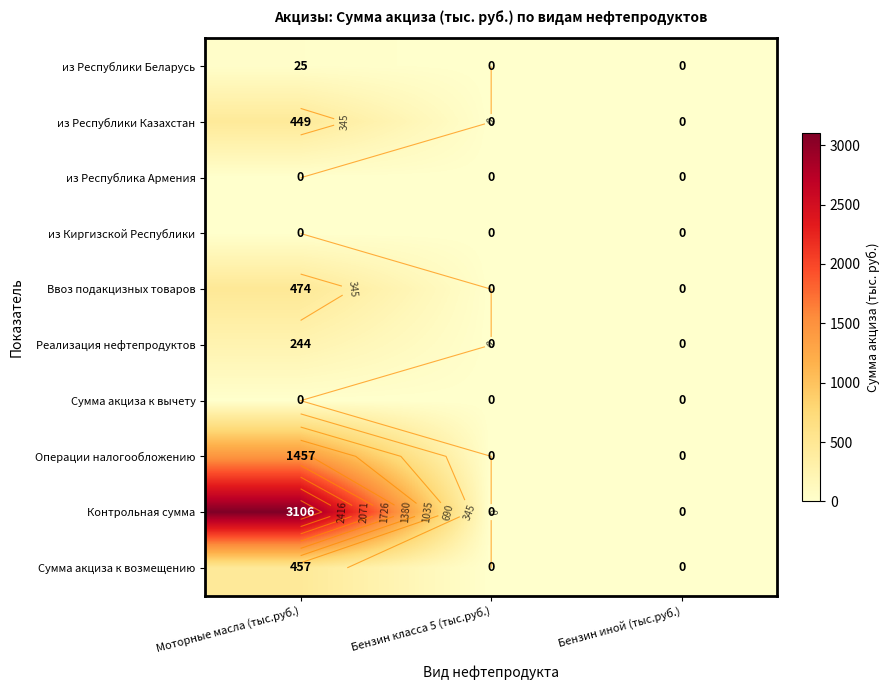

The Ввоз подакцизных товаров series shows 0 at Бензин иной (тыс.руб.). True or false?

True